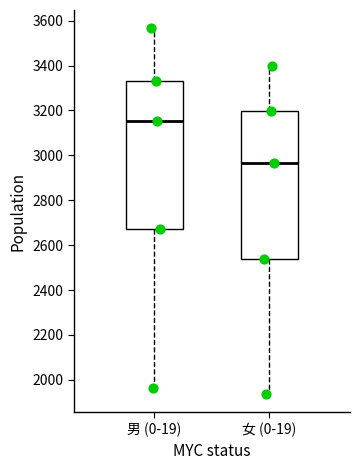

Which box has the lowest median line?

女 (0-19)